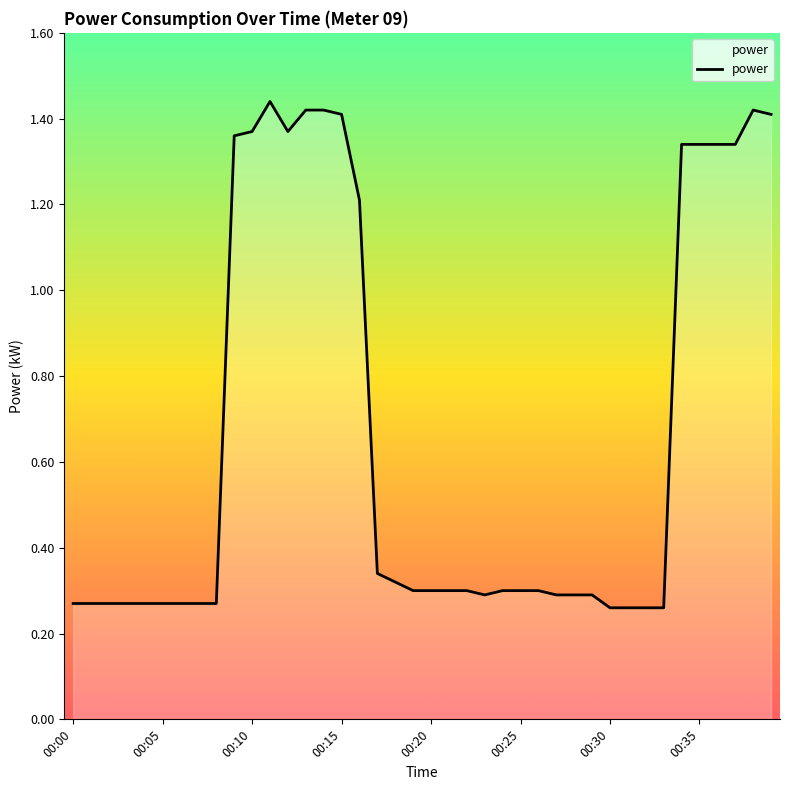

What is the difference between the maximum and minimum values?

1.2